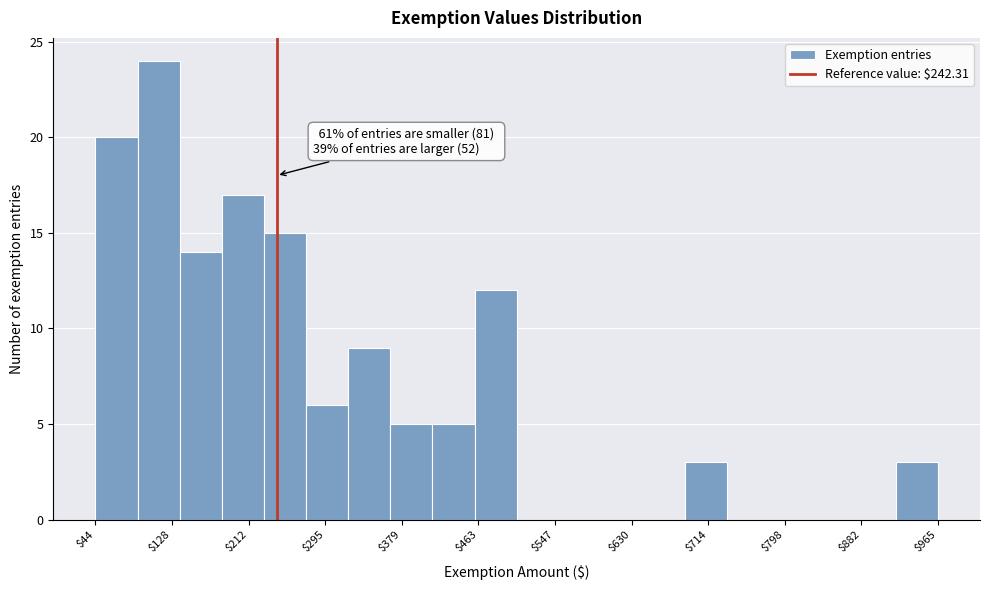

Which range on the x-axis has the tallest bar?

90 to 140